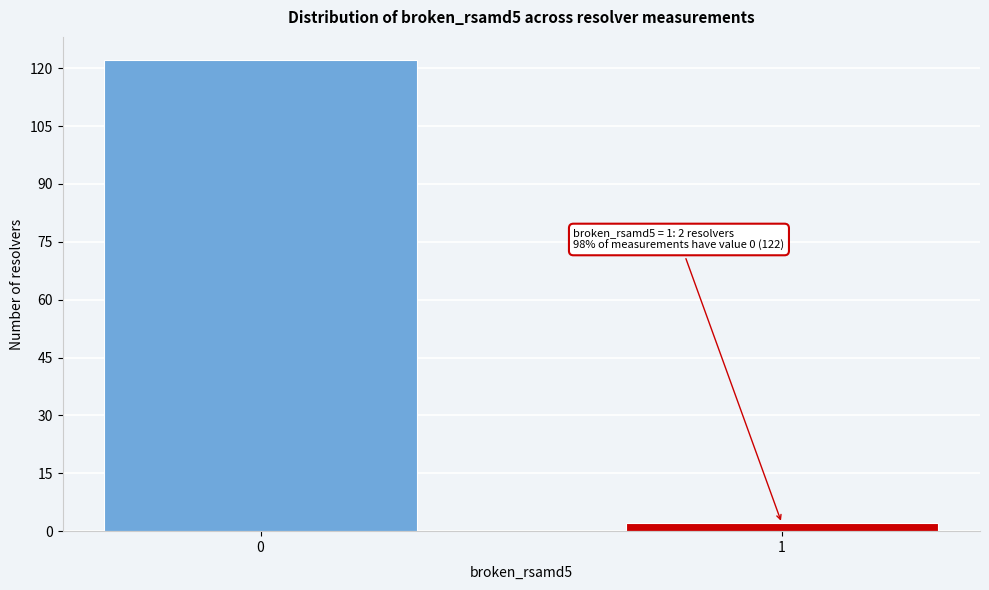

Reading left to right, transcribe all the data shown in this chart.

0=122	1=2